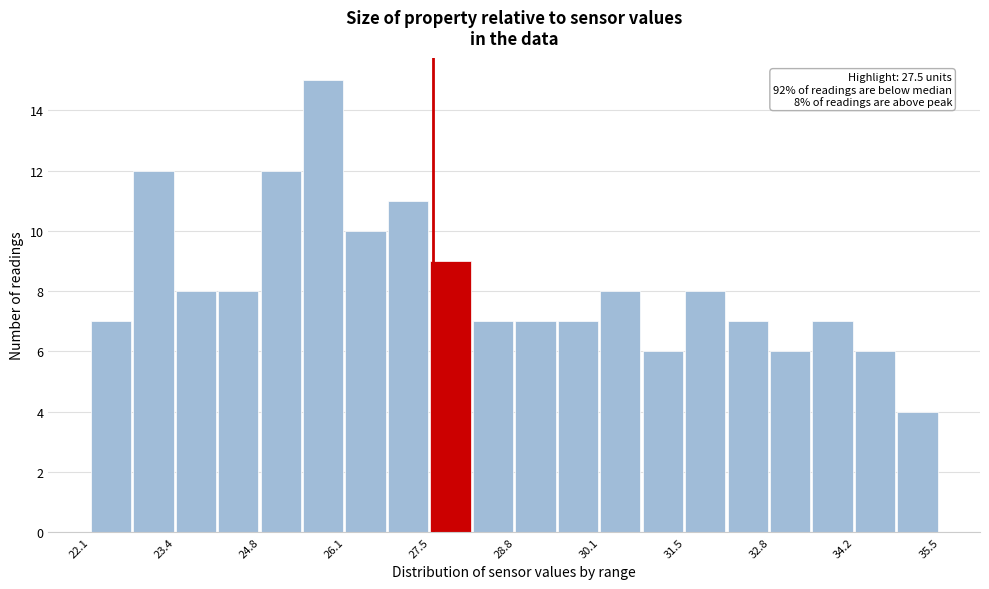

Around what value on the x-axis is the tallest bar? Give the approximate position of its centre, as read against the axis.

25.8